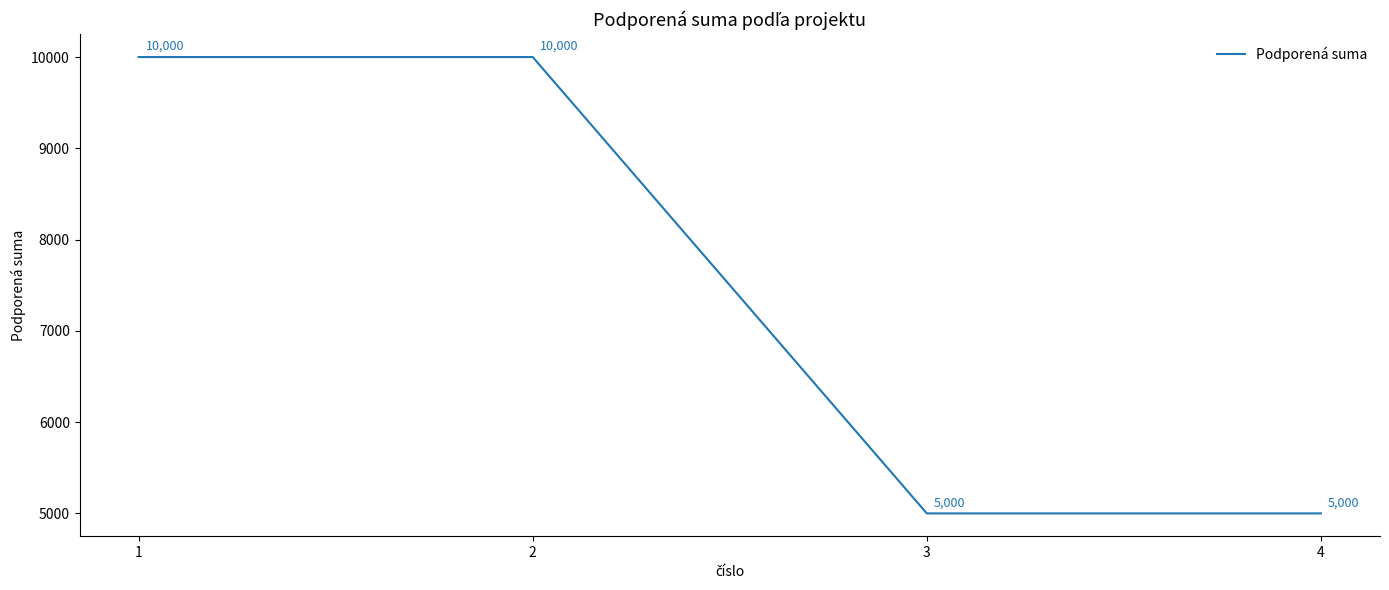

What is the difference between the maximum and minimum values?

5000